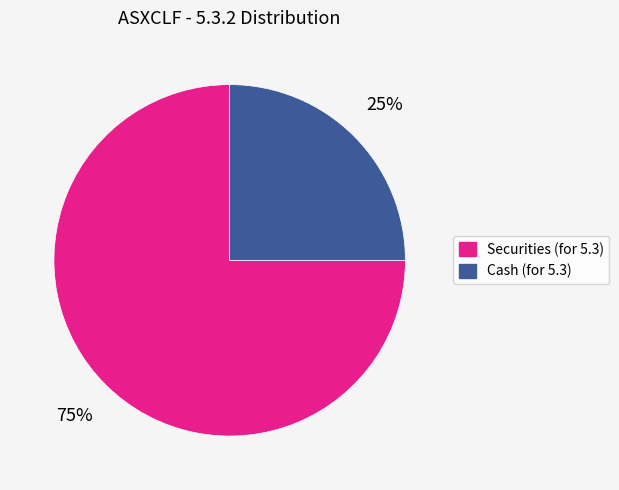

Does any single category account for the majority?

Yes